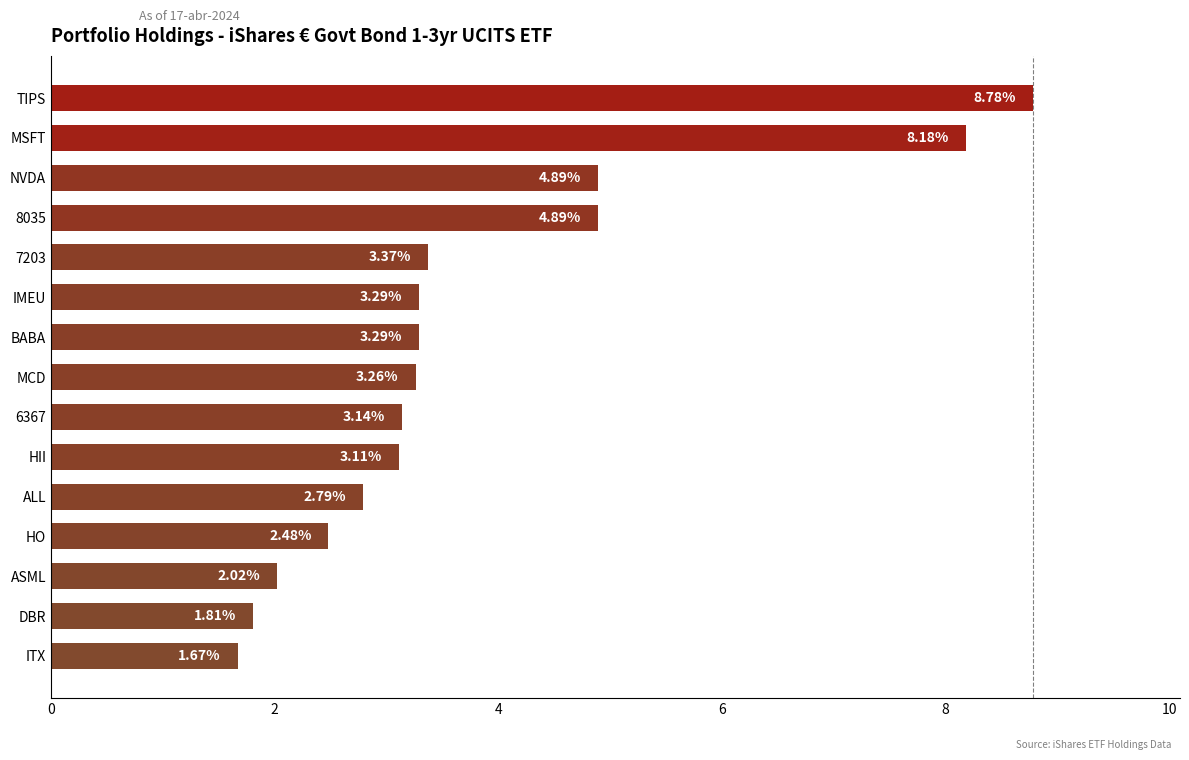

What is the sum of the values at HO and NVDA?

7.4